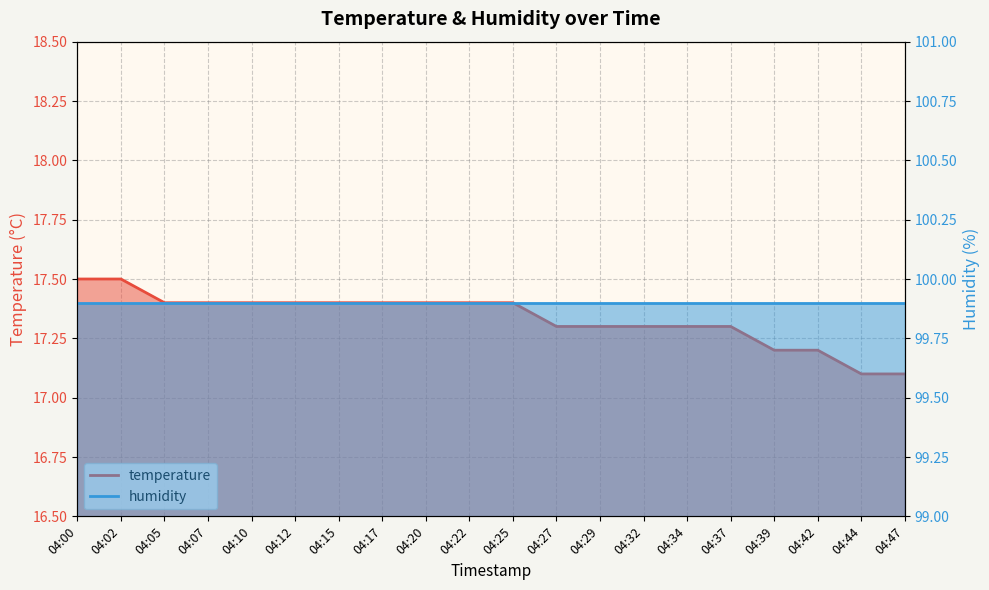

Is it true that the value at 04:02 is 26.7?

False